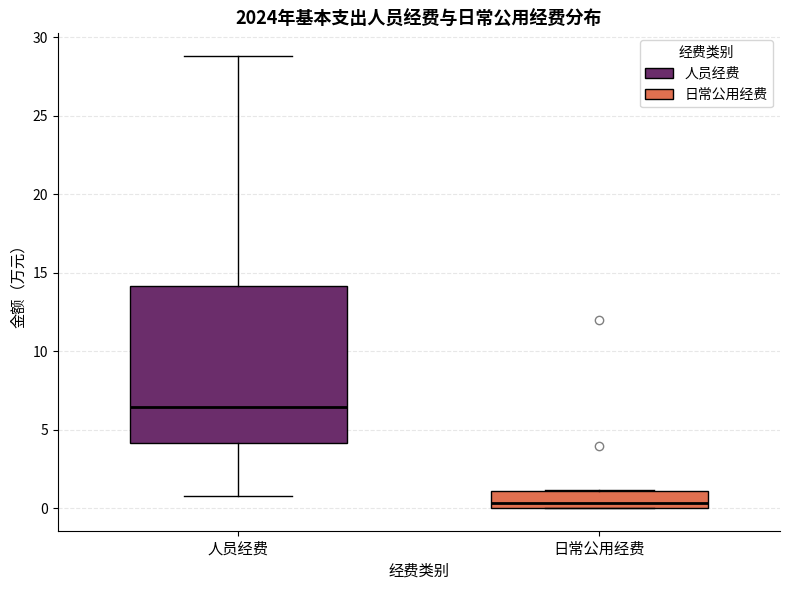

Reading left to right, read every box against the y-axis: the position of its median line, the range the box covers, and the ends of its whiskers. The values are not printed on the chart, so give them approximately, as read against the axis.

人员经费: median 6.5, box 4.0 to 14.0, whiskers 1.0 to 29.0
日常公用经费: median 0.5, box 0.0 to 1.0, whiskers 0.0 to 1.0